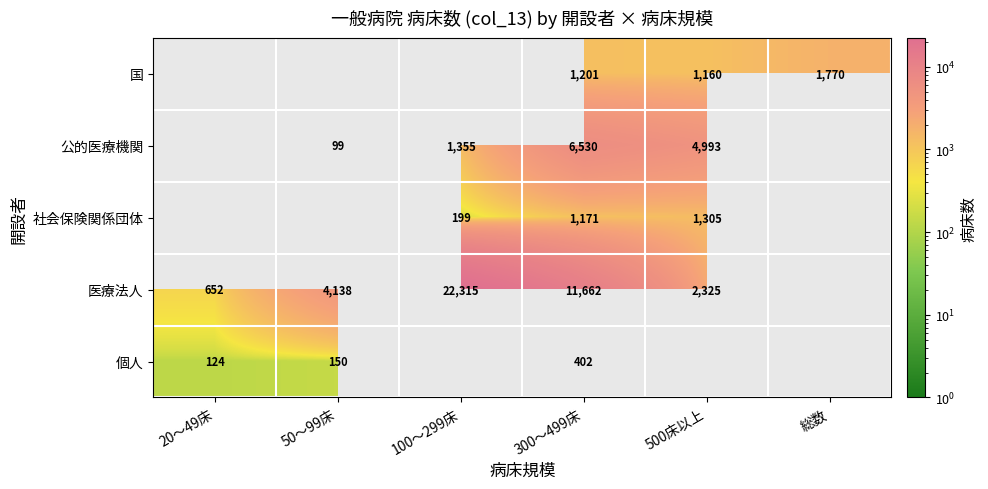

True or false: 社会保険関係団体 has a value of 830 at 500床以上.

False